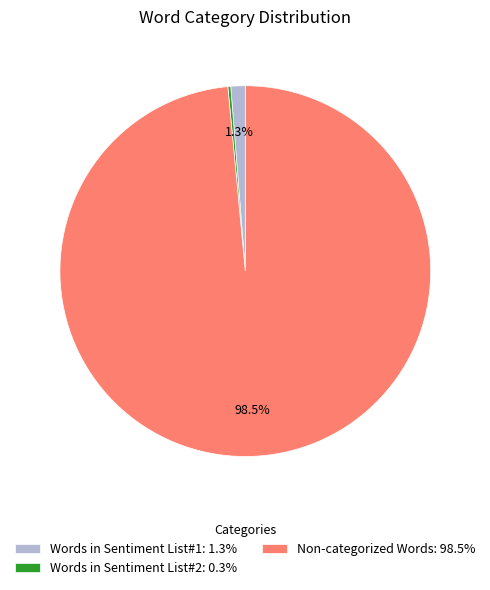

Between Non-categorized Words: 98.5% and Words in Sentiment List#1: 1.3%, which is larger?

Non-categorized Words: 98.5%